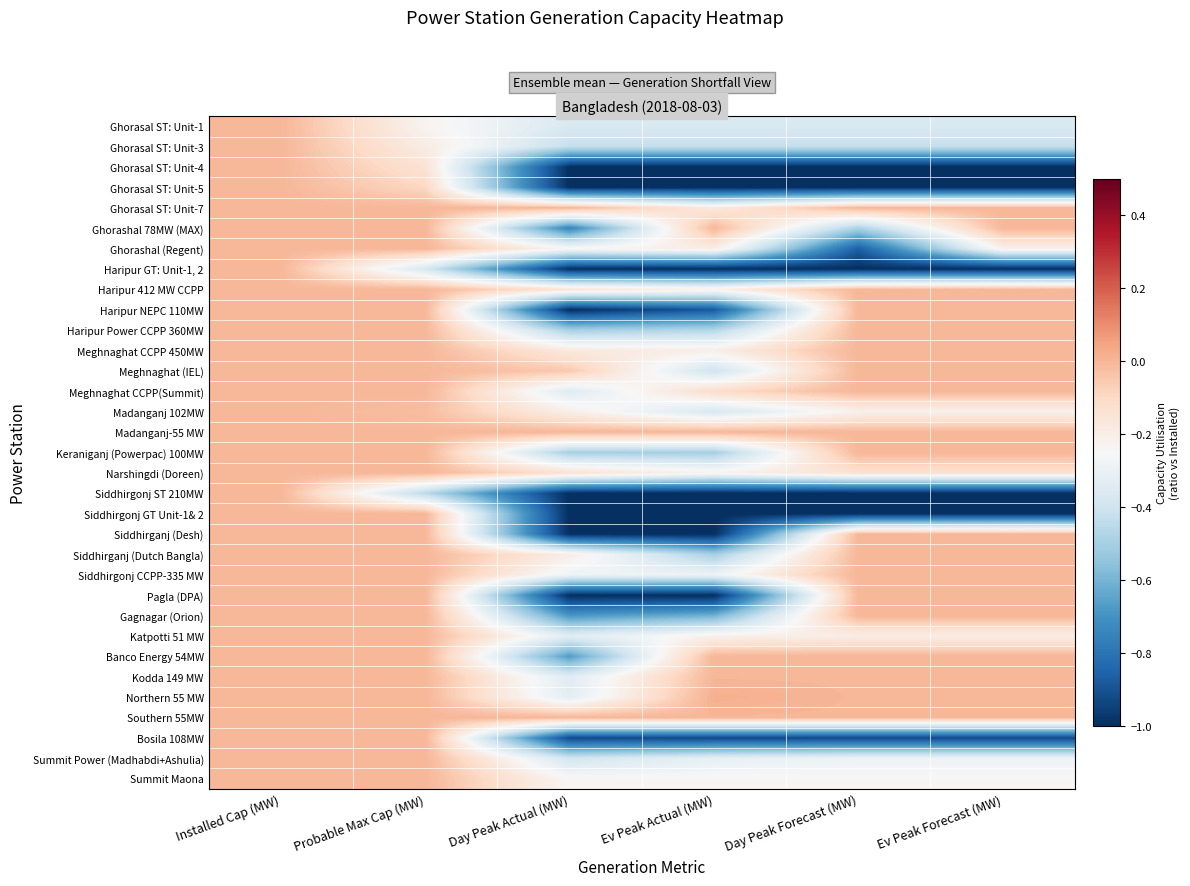

At which category does the chart reach its peak across all series?

Ev Peak Actual (MW)